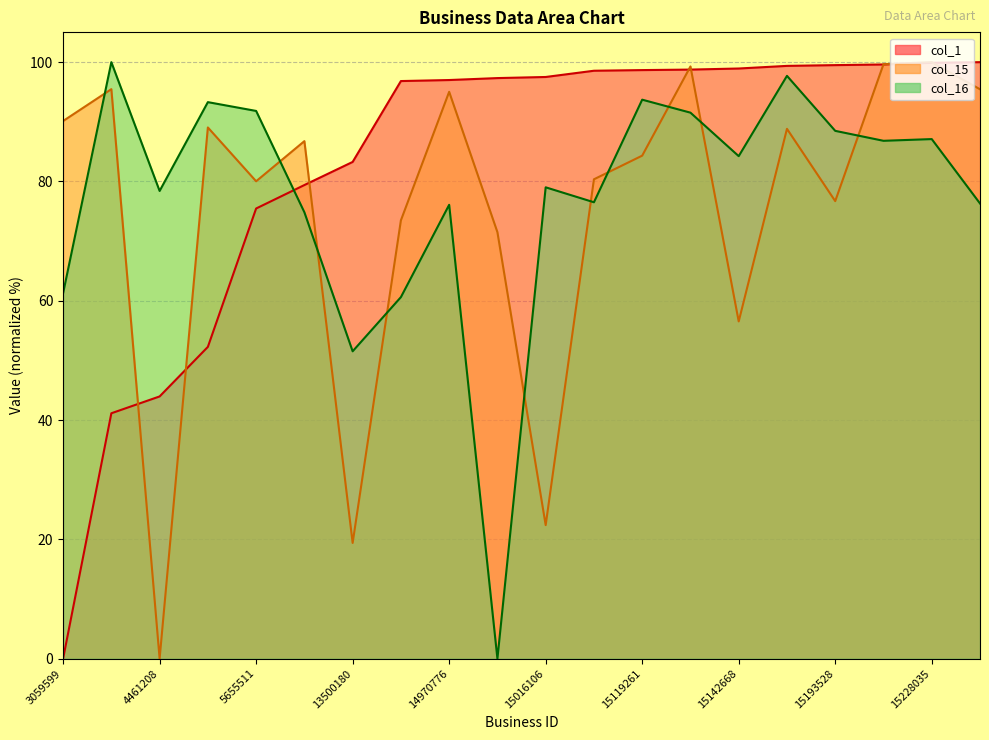

Between 15203118 and 15109521, which is larger?

15203118